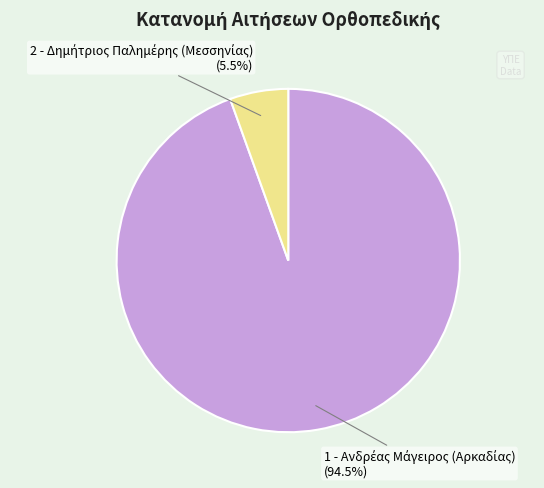

Is there a majority slice in this chart?

Yes